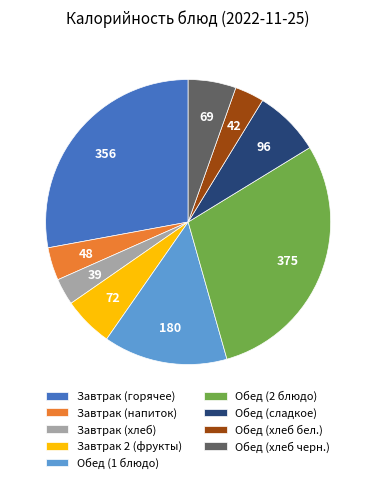

Is it true that Обед (хлеб черн.) is 5% of the pie?

True